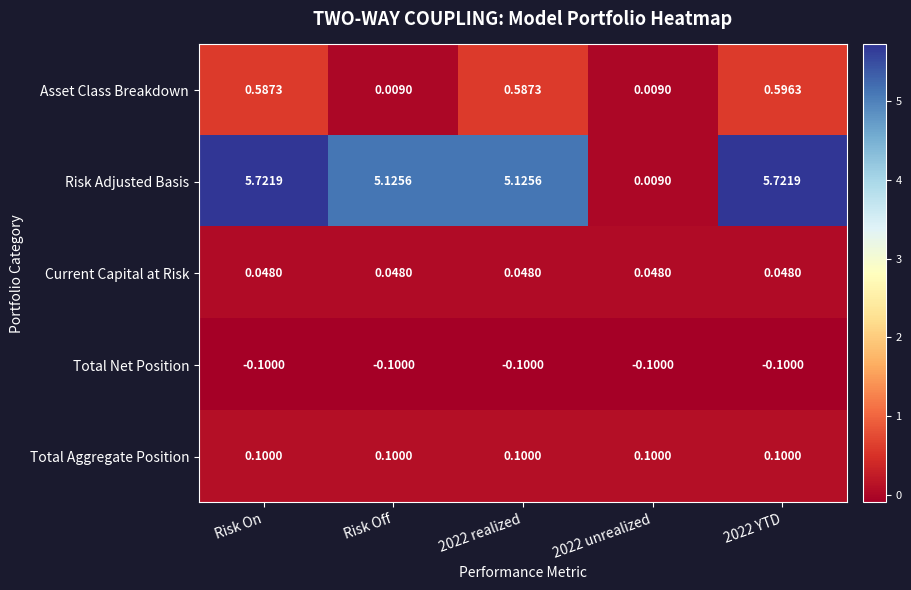

Rank the series at 2022 realized from highest to lowest value.

Risk Adjusted Basis, Asset Class Breakdown, Total Aggregate Position, Current Capital at Risk, Total Net Position